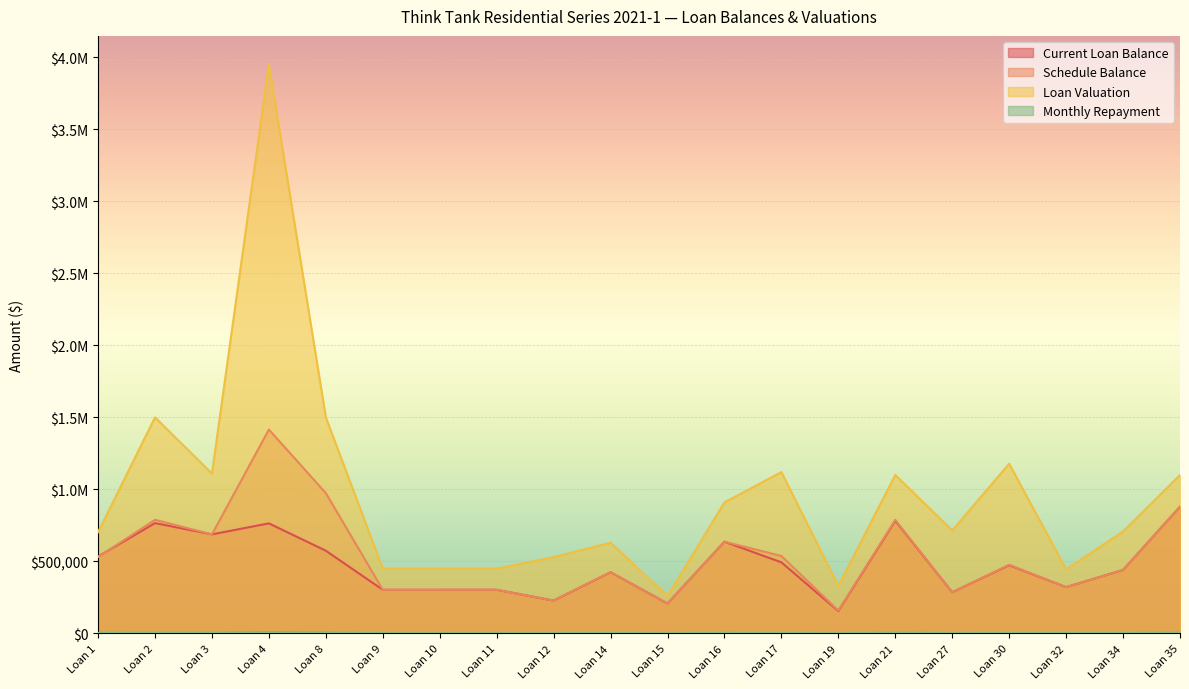

Is it true that Loan Valuation equals 708000.0 at Loan 34?

True